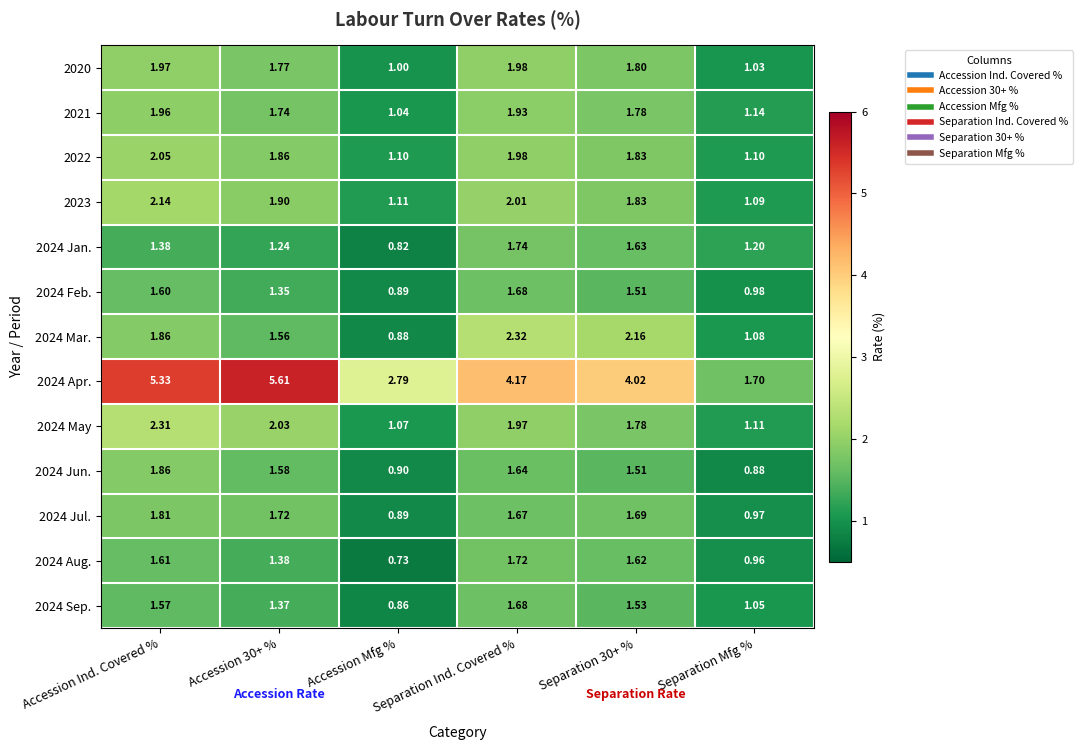

At which label does 2024 Aug. reach its minimum?

Accession Mfg %